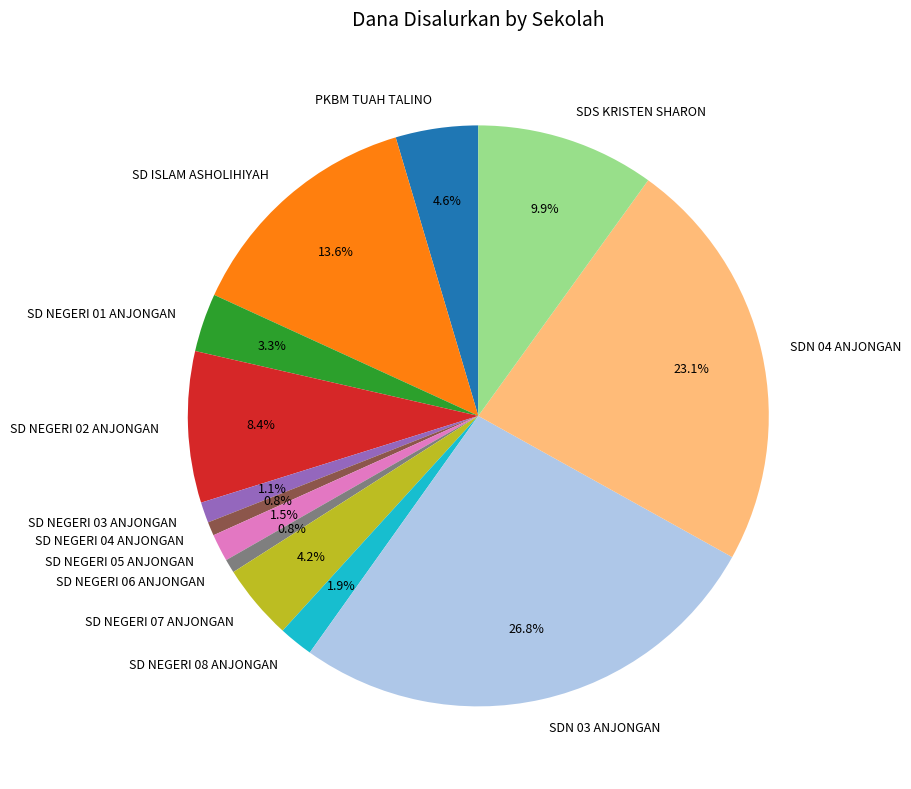

The SD NEGERI 07 ANJONGAN slice represents 15% of the pie. True or false?

False